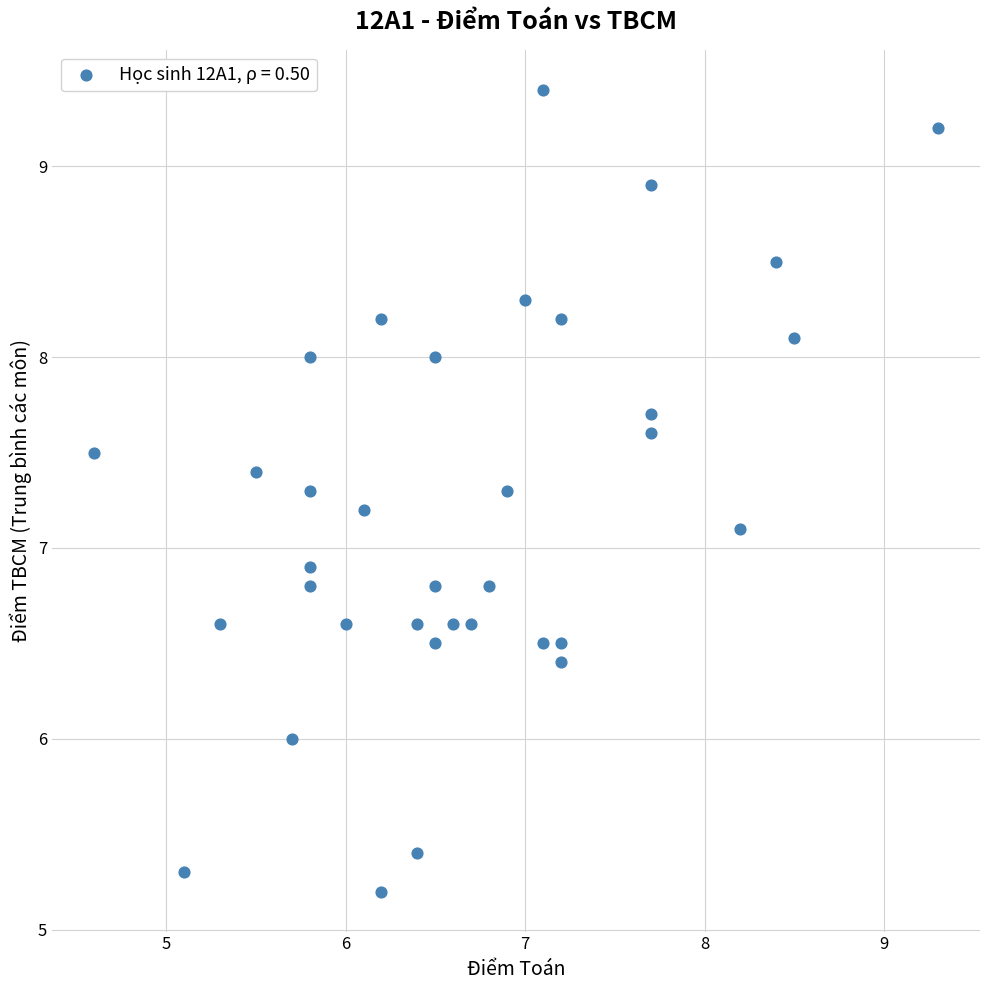

What is the range of X values (max minus min)?

4.7